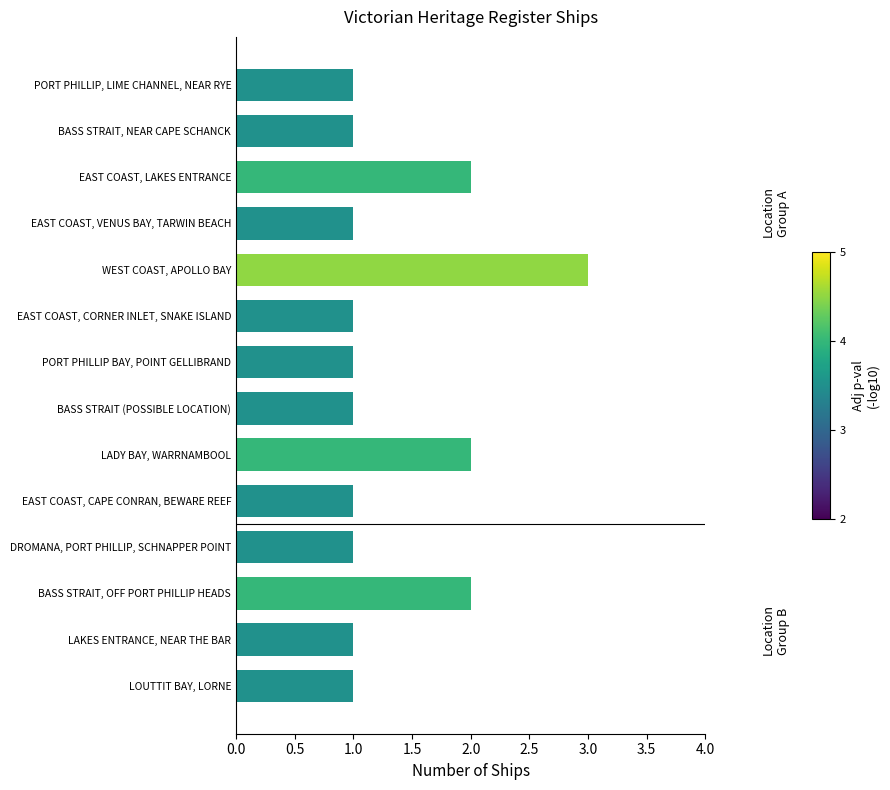

What is the greatest value displayed?

3